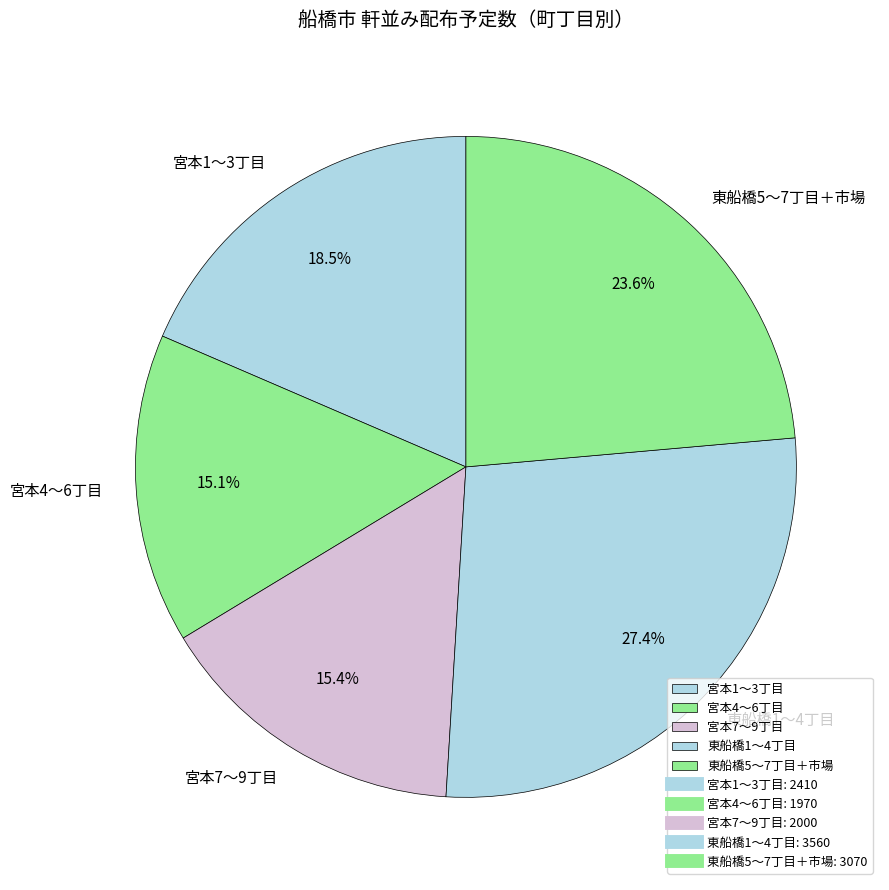

Approximately how many times larger is the value at 宮本1〜3丁目 compared to 東船橋5〜7丁目＋市場?

0.8